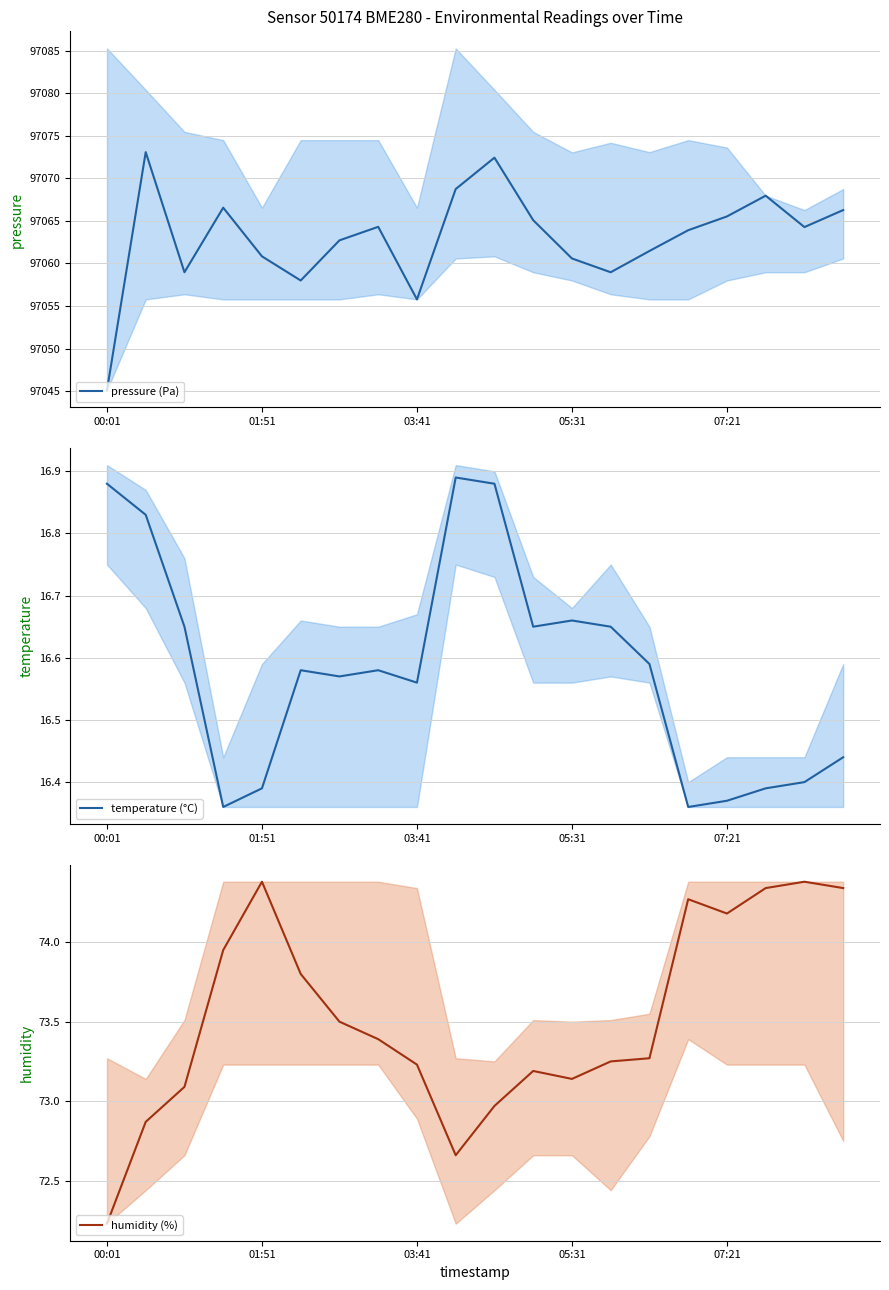

The temperature (°C) series shows 22.8 at 00:01. True or false?

False